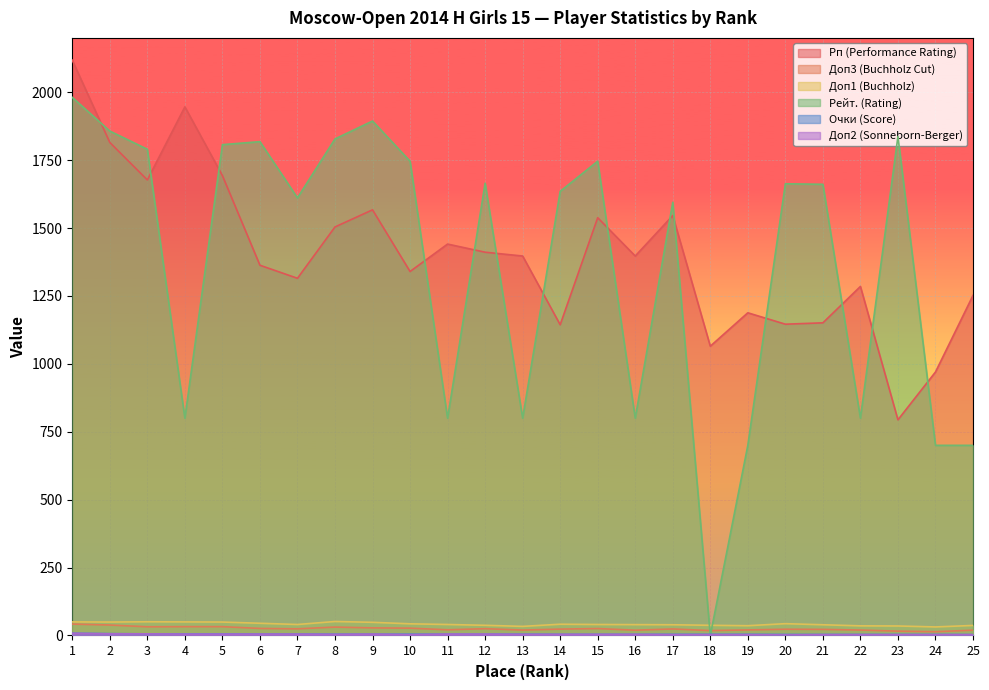

Which series ends up on top after the final intersection of Рейт. (Rating) and Доп1 (Buchholz)?

Рейт. (Rating)